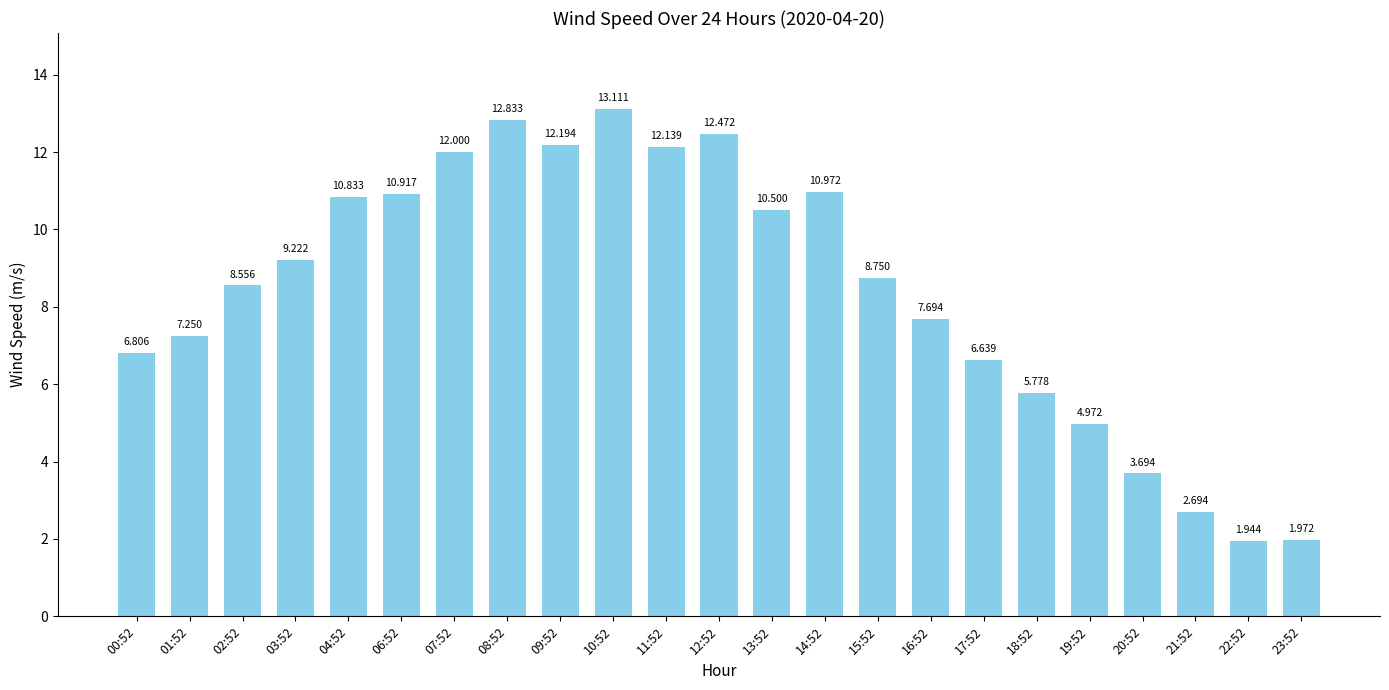

True or false: the data shows 8.6 at 02:52.

True